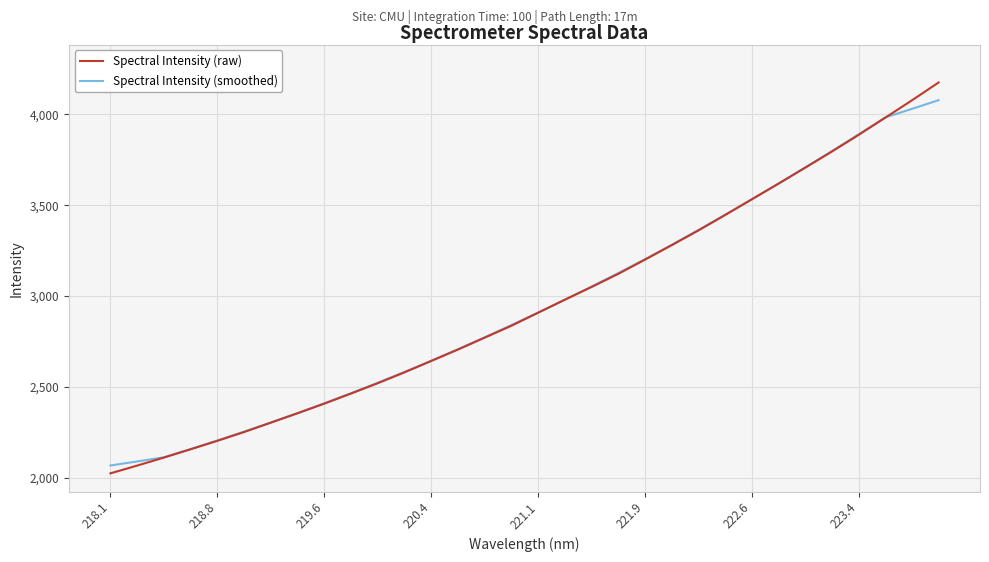

Reading left to right, extract all data points from this chart.

Spectral Intensity (raw): 2024.7	2067.5	2111.6	2157.3	2203.8	2252.2	2303.8	2355.5	2408.4	2464.1	2520.9	2580.6	2643.2	2706.3	2771.6	2837.0	2908.8	2980.4	3050.4	3122.5	3200.8	3280.4	3361.3	3446.2	3532.6	3618.7	3706.8	3795.5	3887.1	3981.9	4077.6	4175.8
Spectral Intensity (smoothed): 2067.9	2090.3	2113.0	2158.5	2205.7	2254.5	2304.7	2356.8	2410.5	2465.9	2523.4	2583.0	2644.5	2707.7	2773.4	2840.8	2909.6	2979.8	3052.6	3126.9	3203.1	3282.3	3364.3	3447.9	3533.1	3620.0	3708.1	3798.0	3889.8	3983.6	4030.6	4078.4